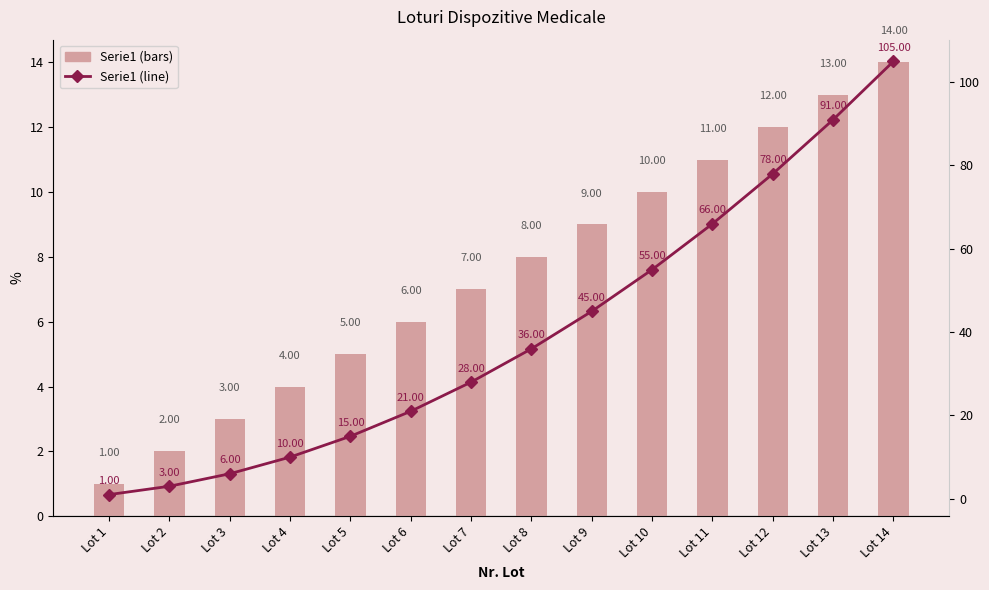

Which series changed the most between Lot 4 and Lot 10?

Serie1 (line)